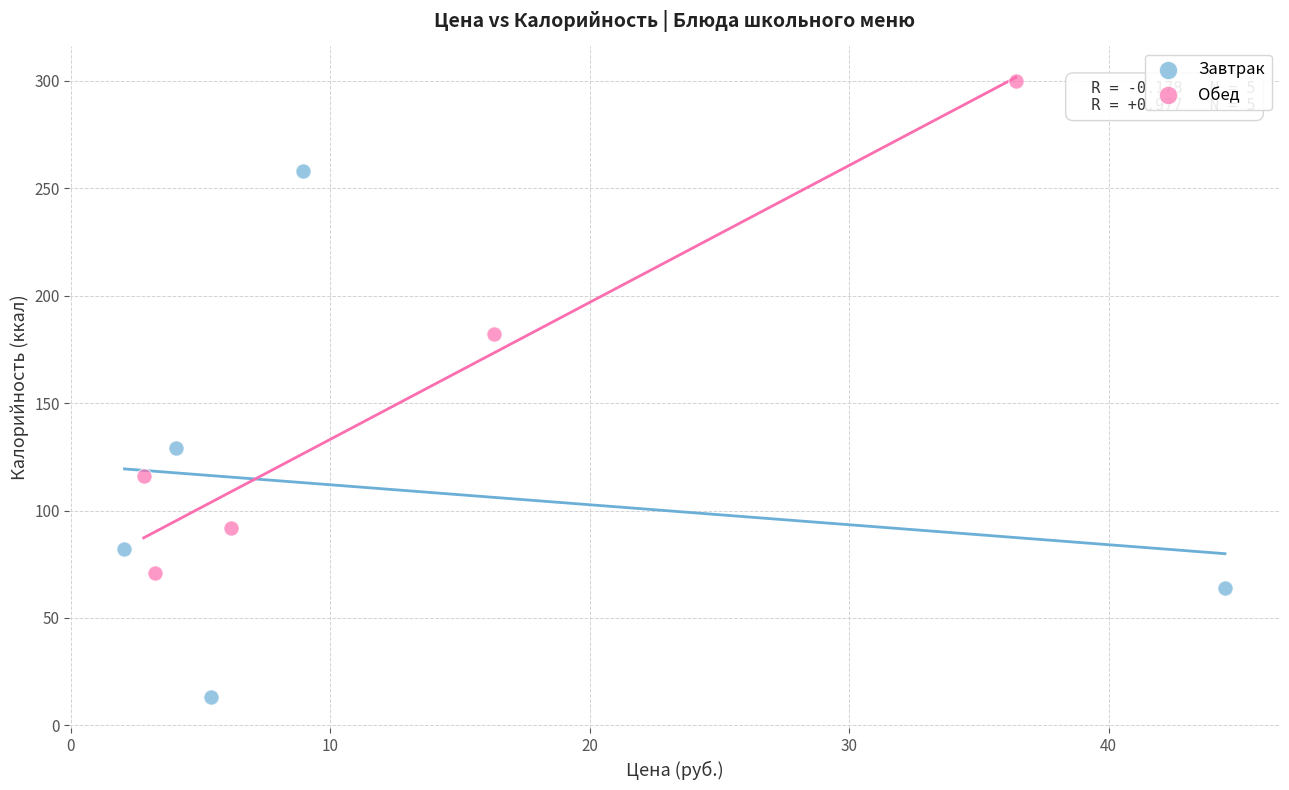

Which series contains the highest Y value?

Обед